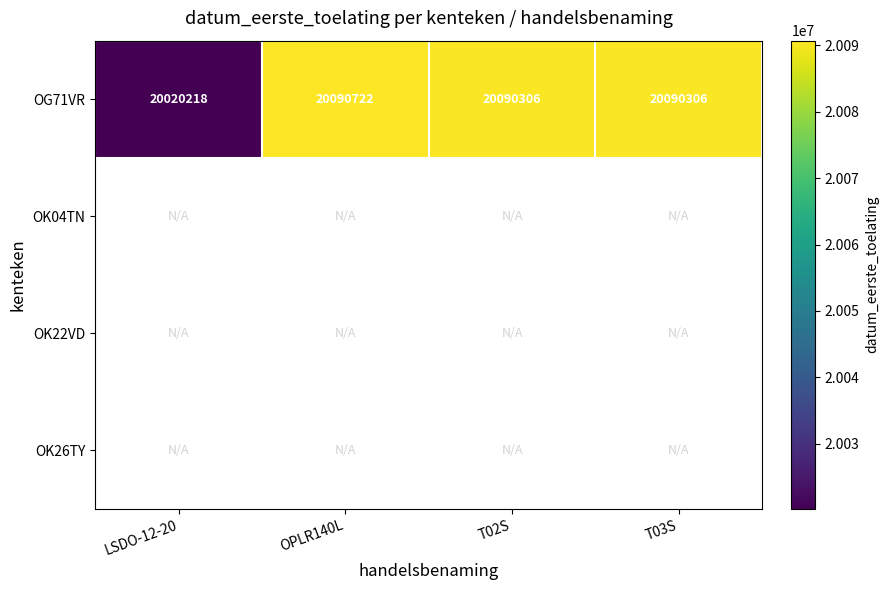

What is the approximate value of OG71VR at T02S, to the nearest 10?

20090310